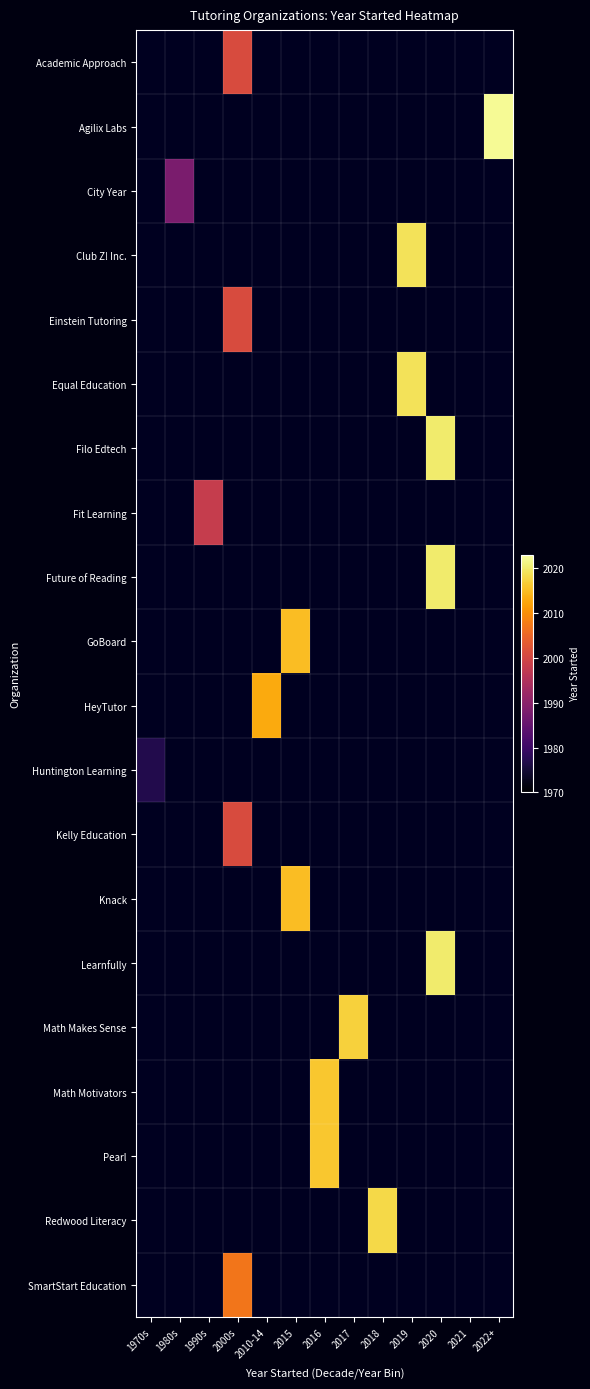

Which series has the largest total across all categories?

Agilix Labs